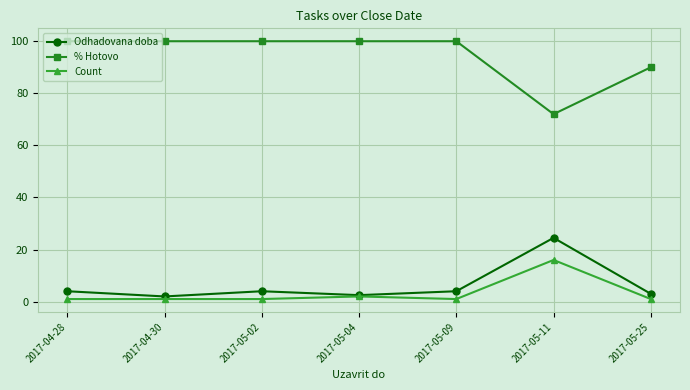

What is the total value across all series at 2017-05-04?

104.5